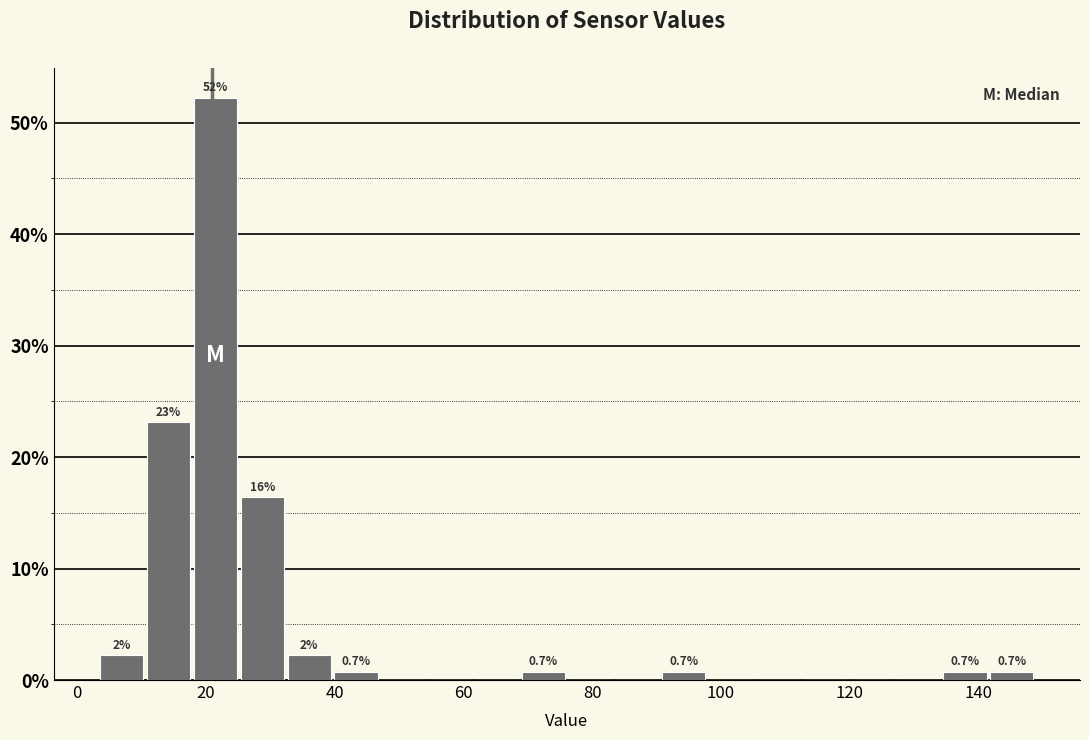

Read against the x-axis, roughly where is the centre of the tallest bar?

22